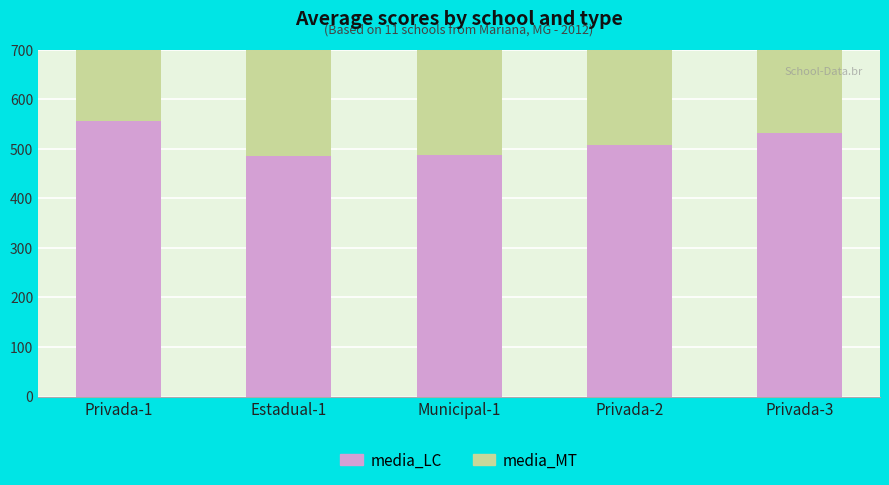

What is the value of the media_MT bar at the 2nd from the left?

496.5